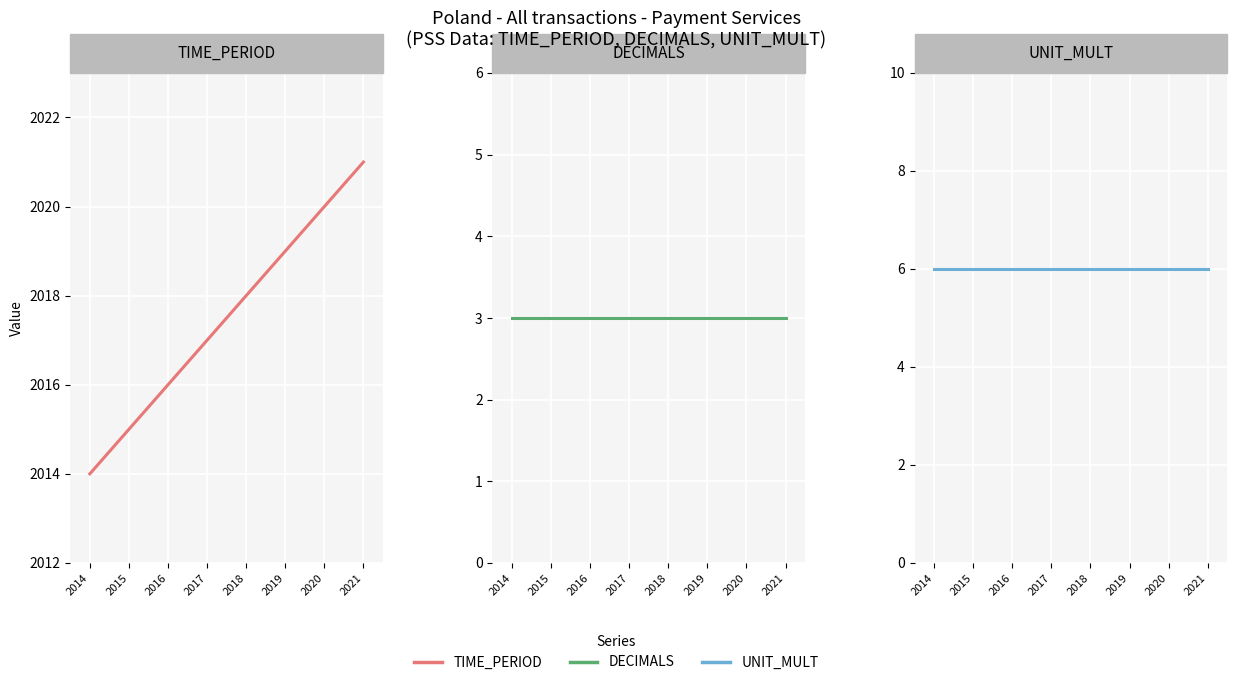

What is the sum of all DECIMALS values?

24